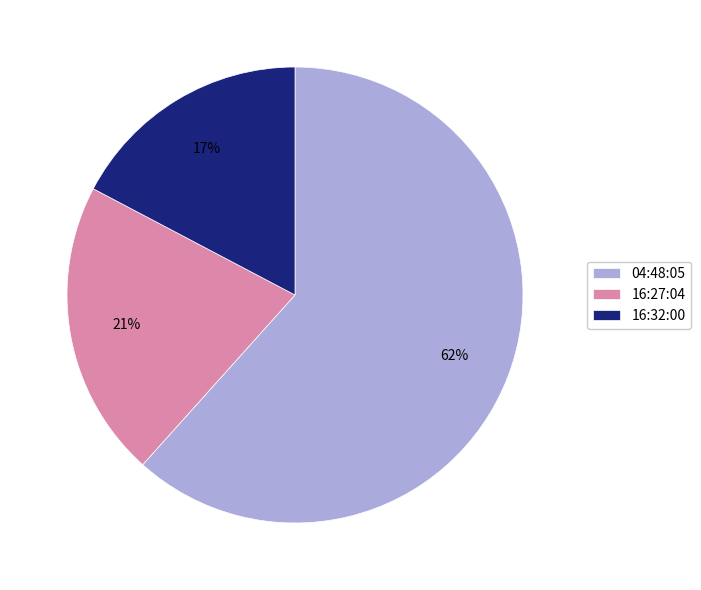

The 16:32:00 slice represents 17% of the pie. True or false?

True